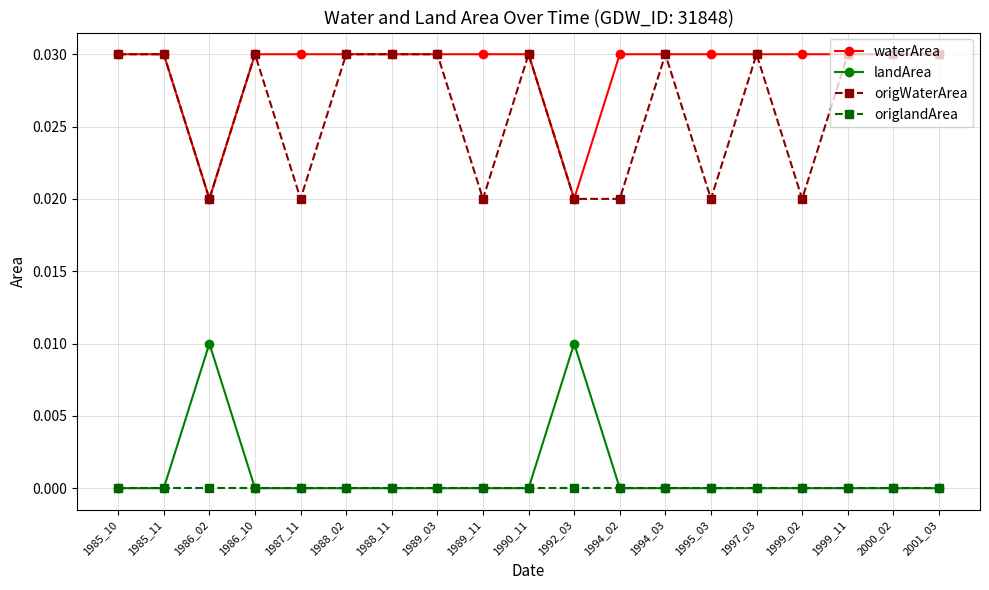

True or false: landArea has a value of 0.0 at 1990_11.

True